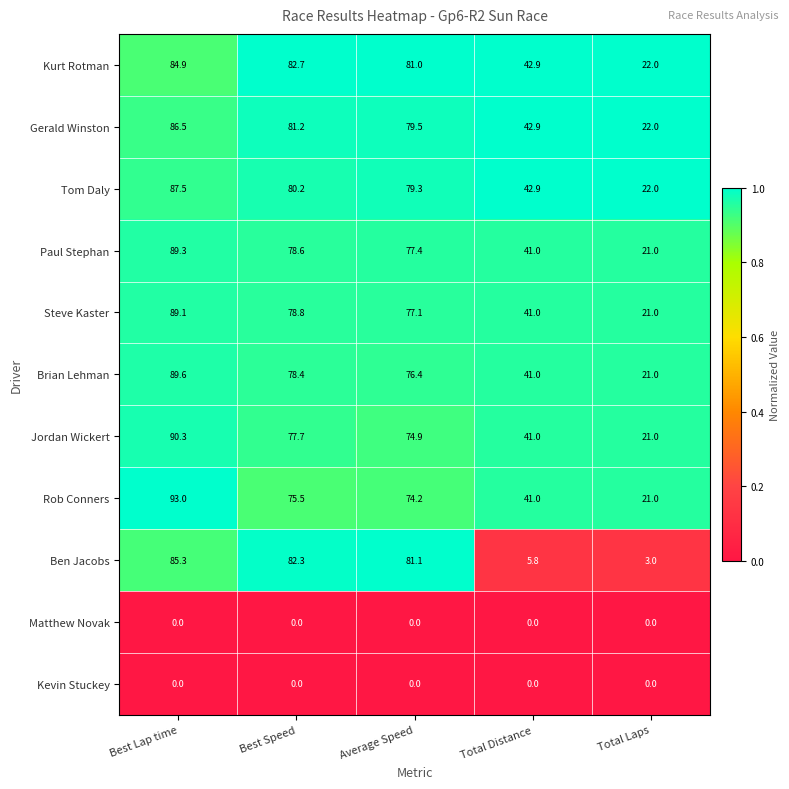

Where is Brian Lehman nearest to the value 55?

Total Distance